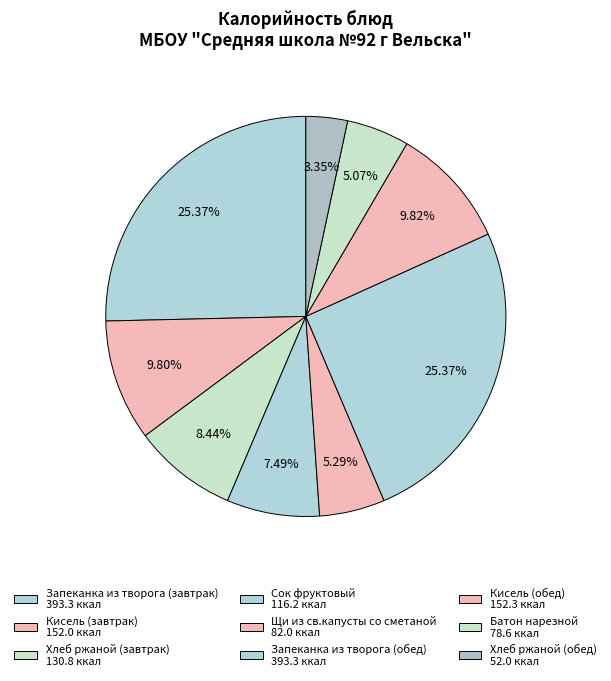

How many slices are in this pie chart?

9